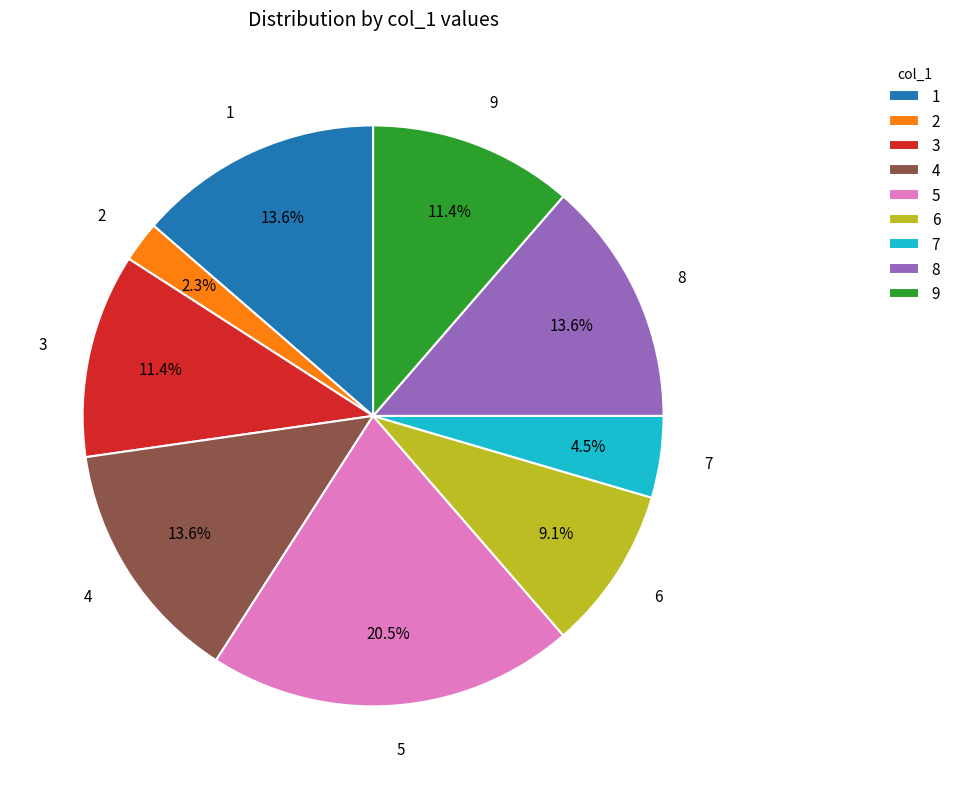

Approximately how many times larger is the value at 2 compared to 7?

0.5